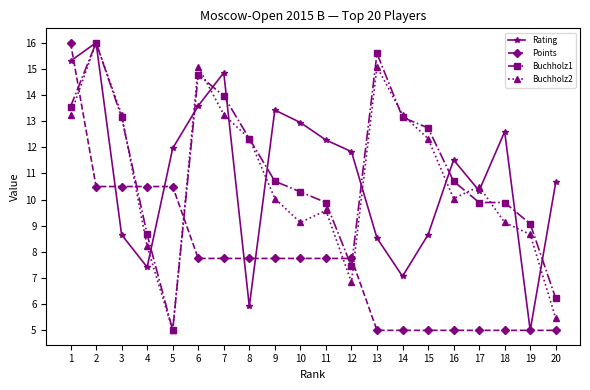

The Points series shows 5.0 at 18. True or false?

True